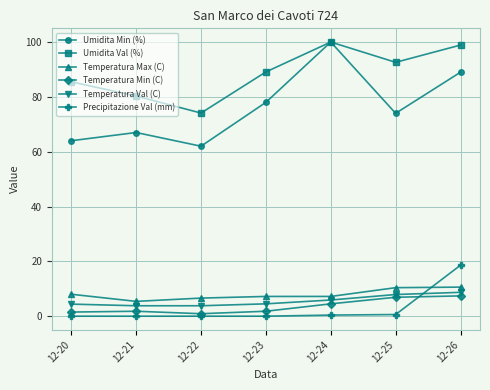

Between 12-21 and 12-22, which series saw the biggest shift?

Umidita Val (%)